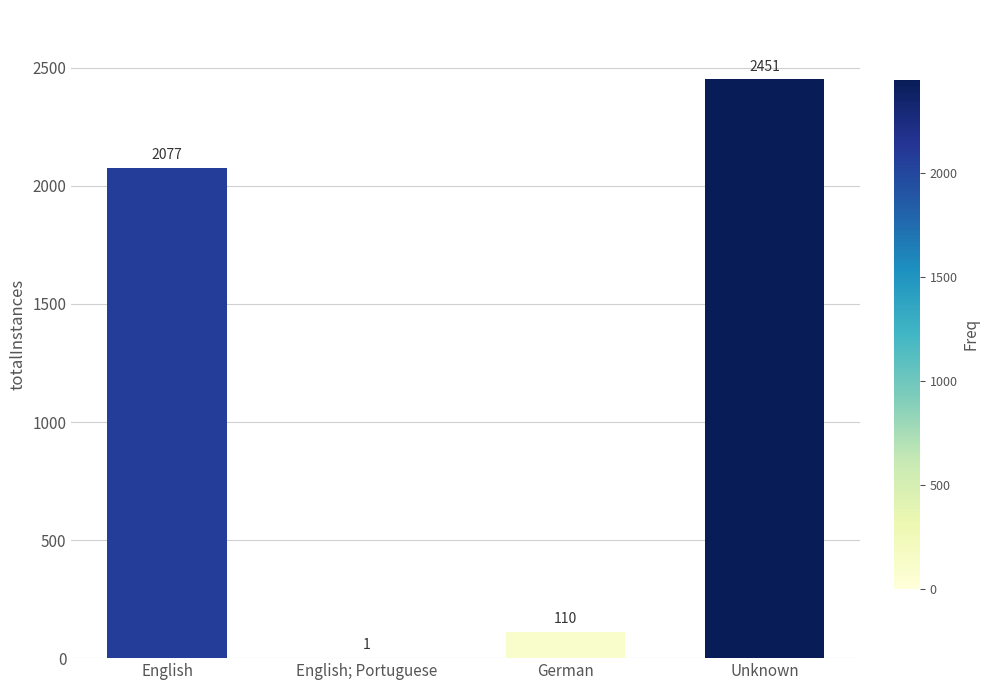

What is the sum of all values?

4639